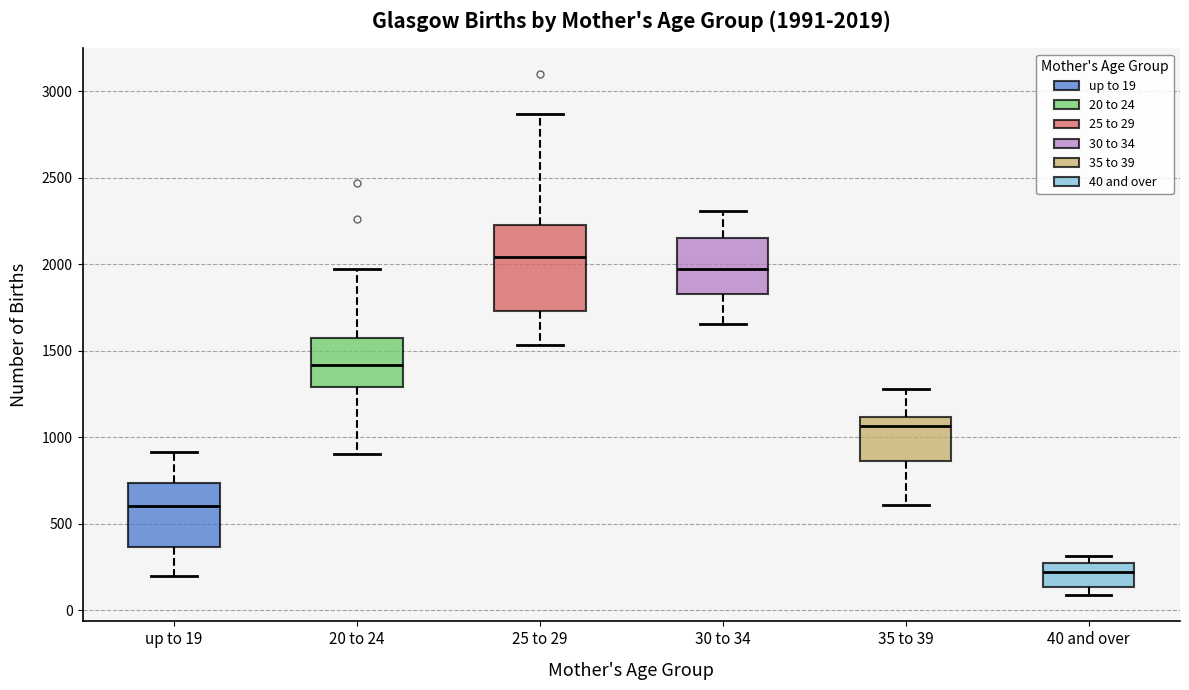

Which box's median line is the highest?

25 to 29